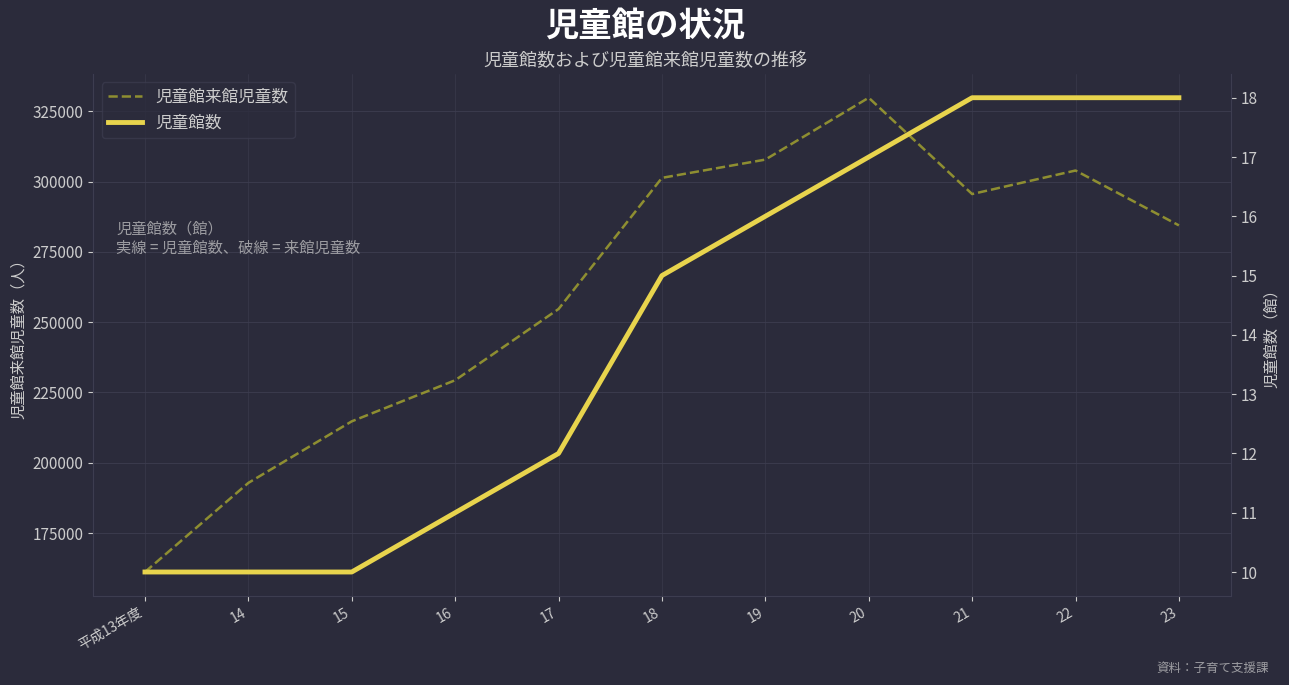

What is the difference between the second highest and minimum values in the 児童館数 series?

8